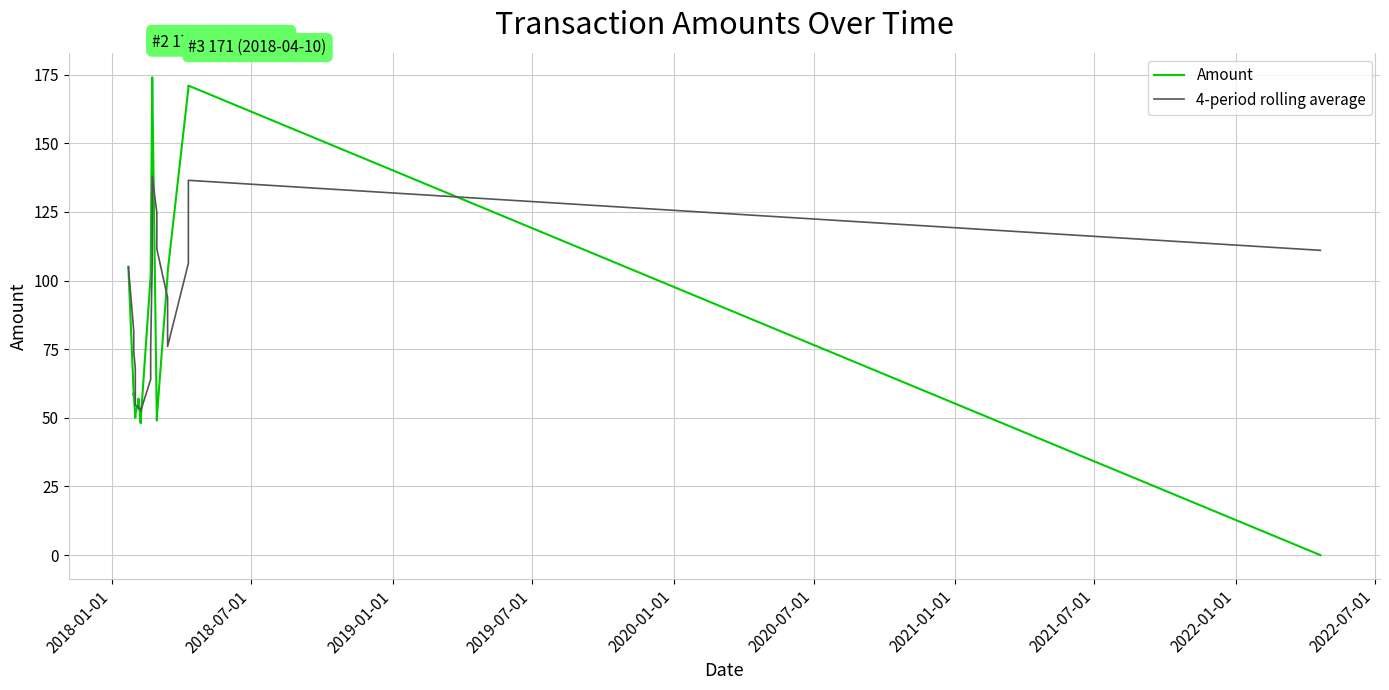

What is the average value of the Amount series?

86.5